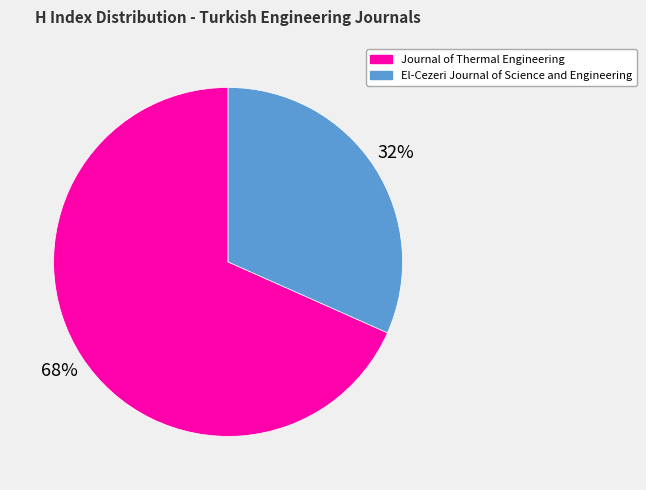

What is the smallest slice in the pie chart?

El-Cezeri Journal of Science and Engineering